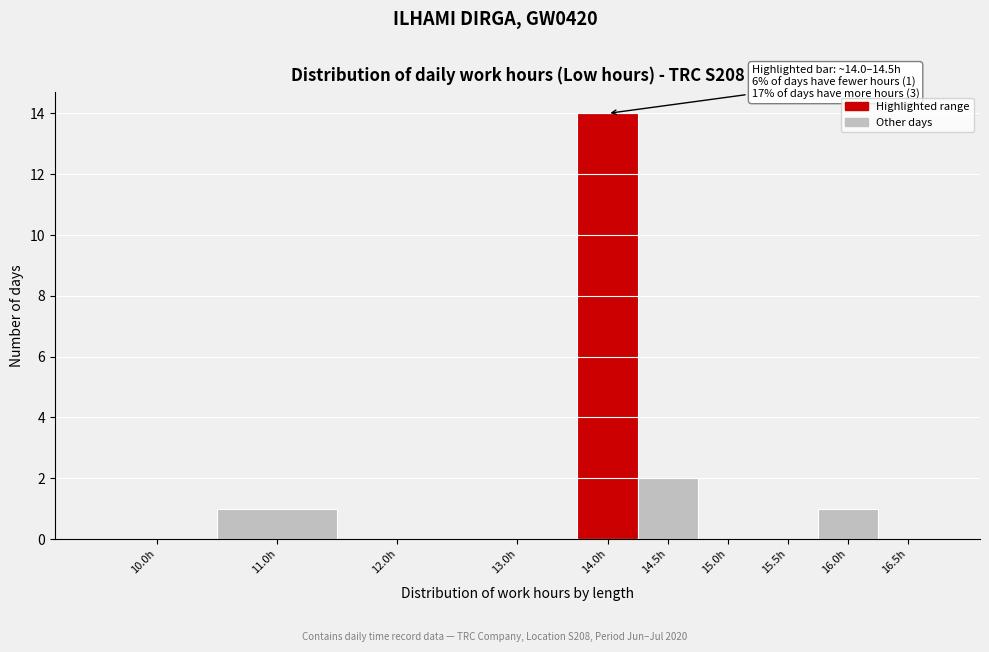

Reading right to left, list all the values displayed in this chart.

16.5h=0	16.0h=1	15.5h=0	15.0h=0	14.5h=2	14.0h=14	13.0h=0	12.0h=0	11.0h=1	10.0h=0